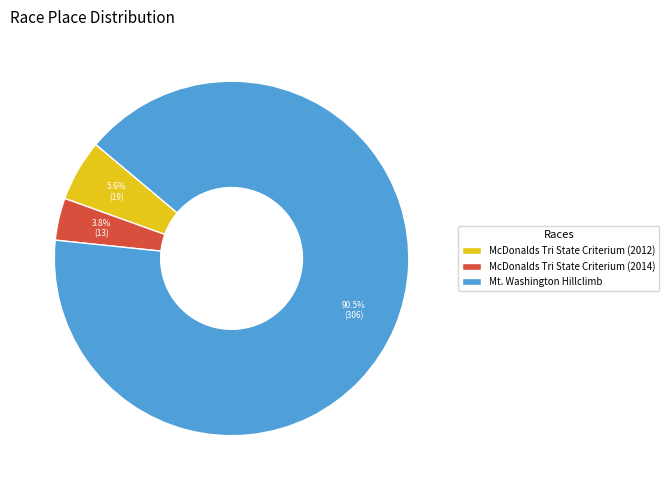

Between McDonalds Tri State Criterium (2012) and McDonalds Tri State Criterium (2014), which is larger?

McDonalds Tri State Criterium (2012)